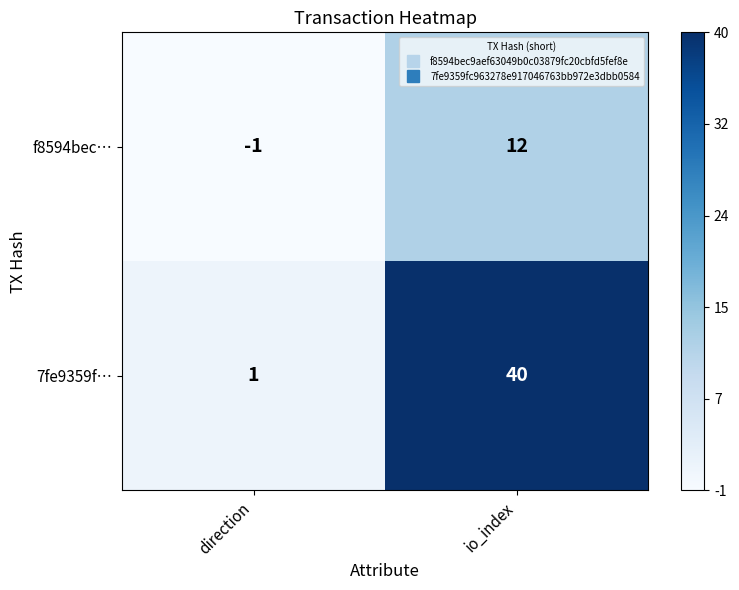

Which label corresponds to the largest value in the chart?

io_index